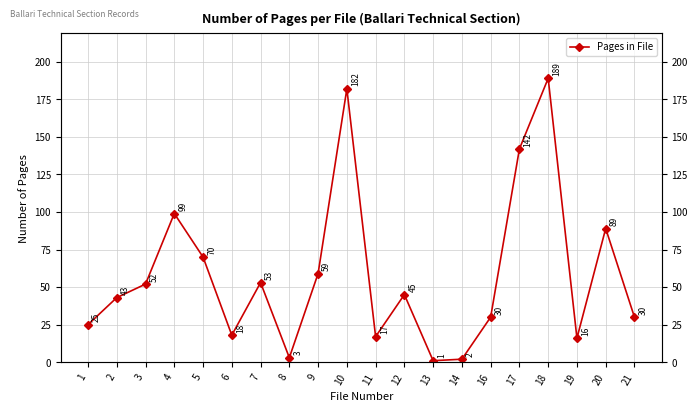

What is the value of the 10th point from the left?

182